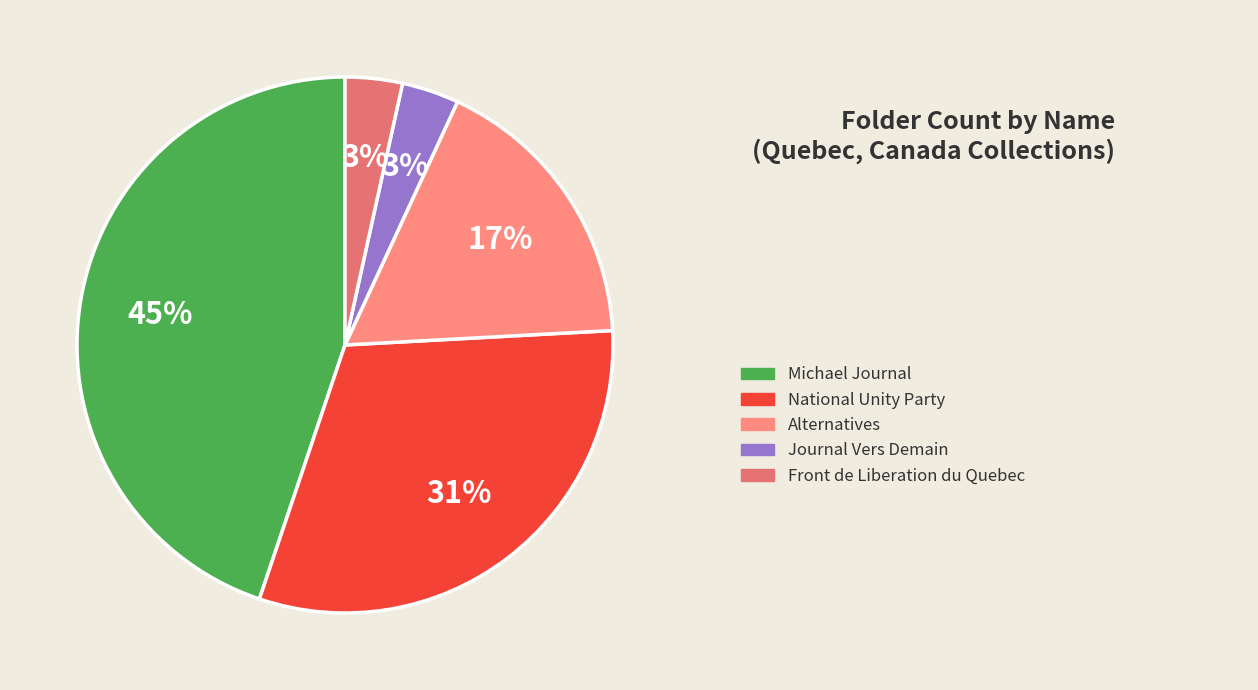

To the nearest percent, what is the average slice percentage?

20%